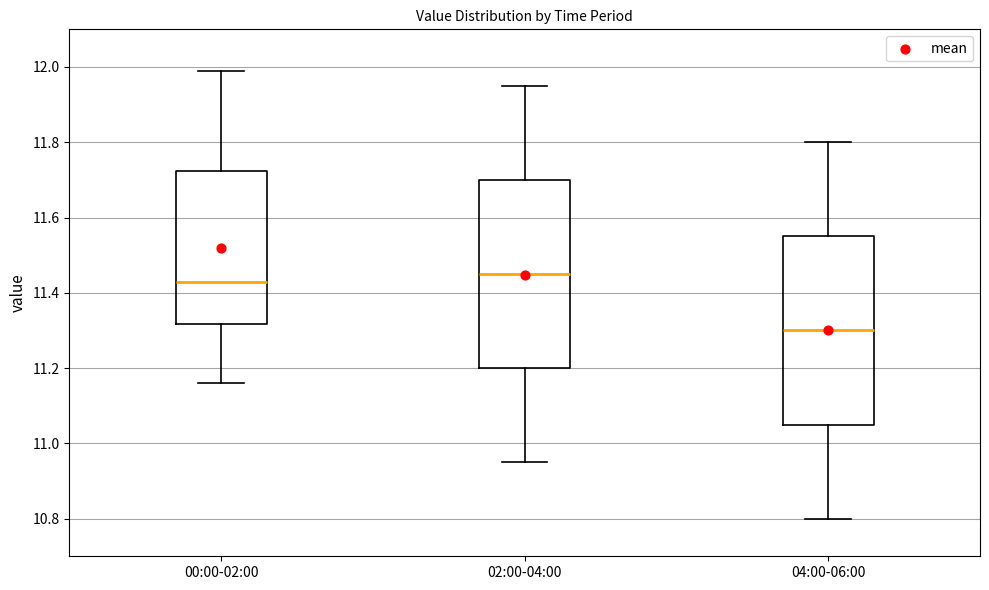

Reading left to right, read every box against the y-axis: the position of its median line, the range the box covers, and the ends of its whiskers. The values are not printed on the chart, so give them approximately, as read against the axis.

00:00-02:00: median 11.44, box 11.32 to 11.72, whiskers 11.16 to 12.00
02:00-04:00: median 11.46, box 11.20 to 11.70, whiskers 10.96 to 11.96
04:00-06:00: median 11.30, box 11.06 to 11.56, whiskers 10.80 to 11.80